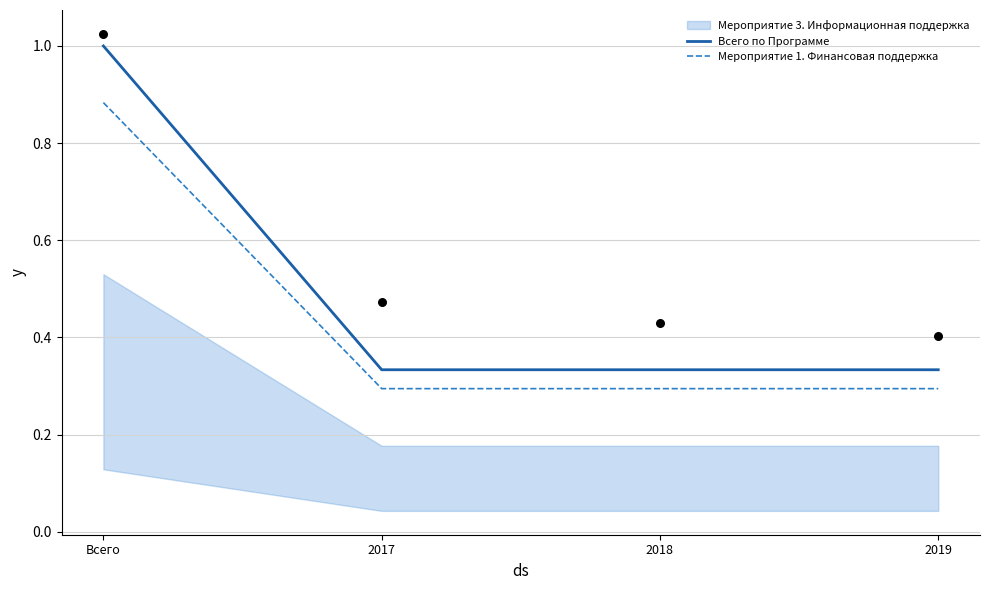

True or false: Мероприятие 1. Финансовая поддержка and Всего по Программе cross at least once.

False